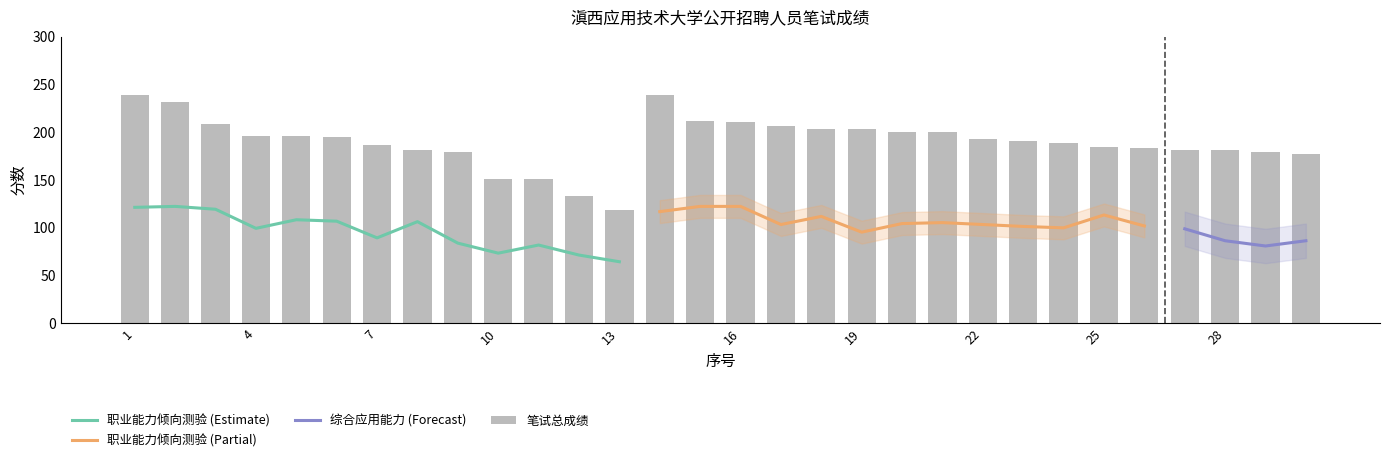

The 职业能力倾向测验 series shows 34.3 at 9. True or false?

False